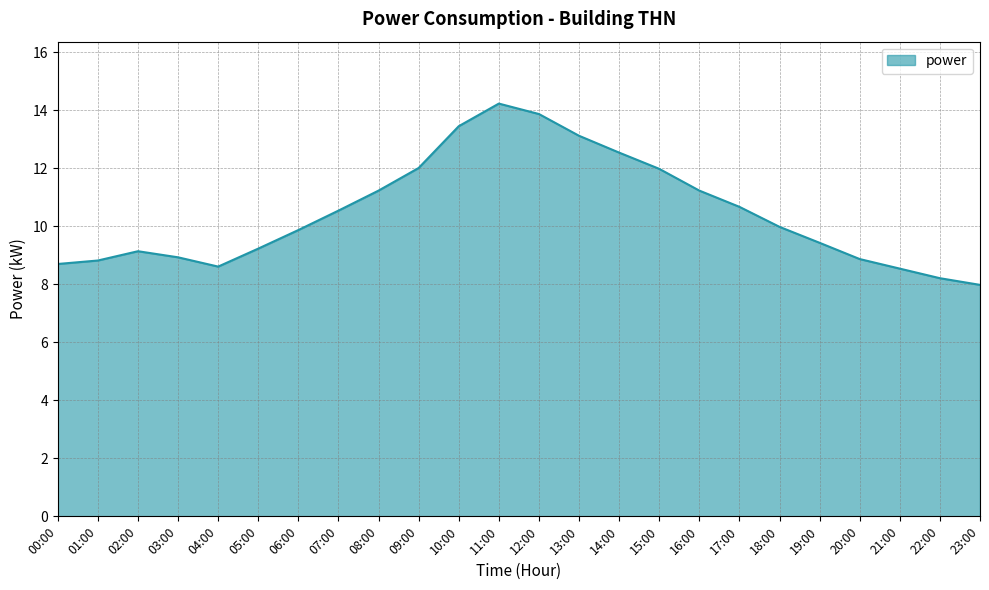

Approximately how many times larger is the value at 20:00 compared to 23:00?

1.1